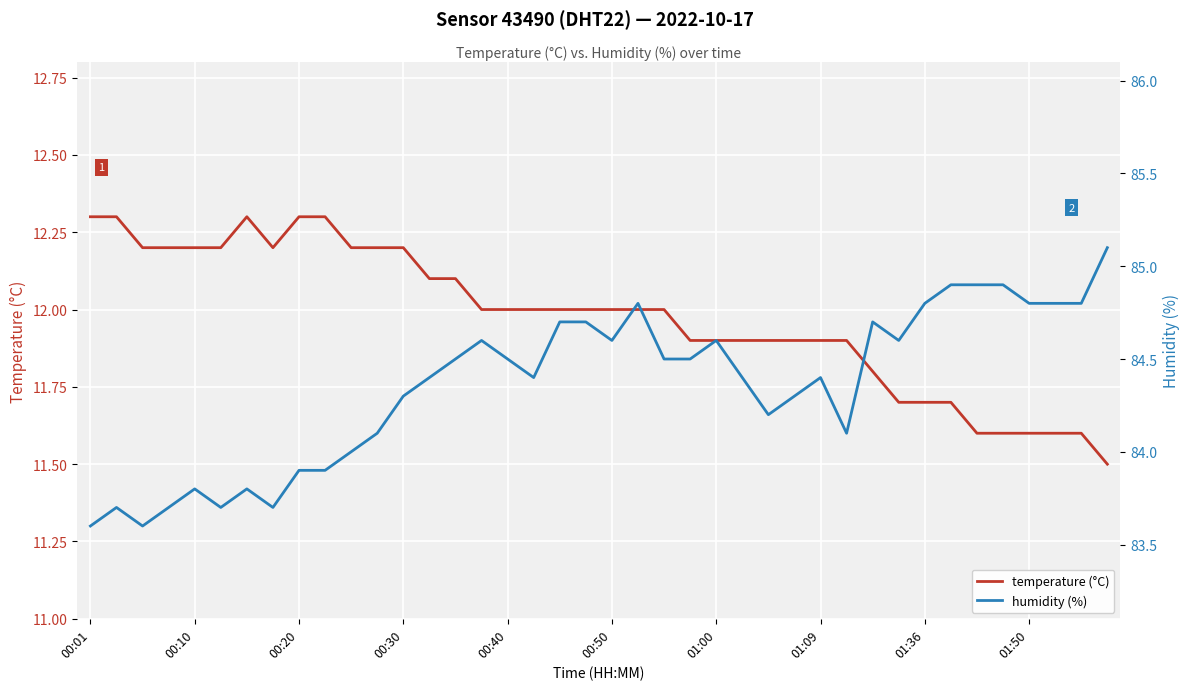

What is the sum of all temperature (°C) values?

479.0